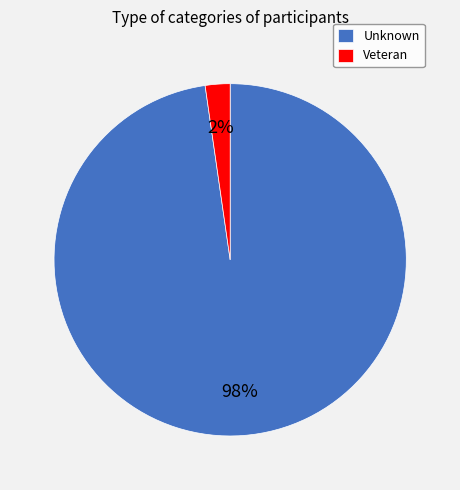

Does Unknown represent more than half of the total?

Yes